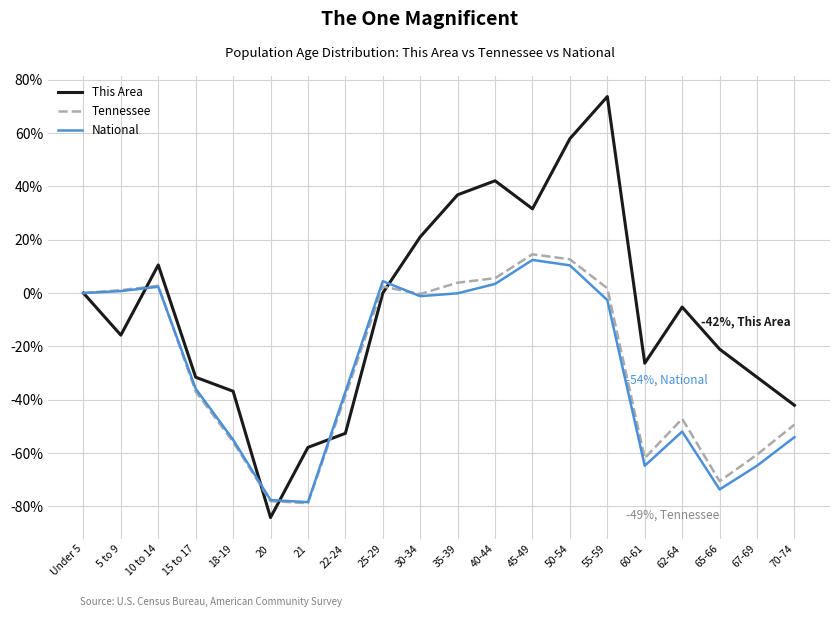

How many lines are shown in the chart?

3